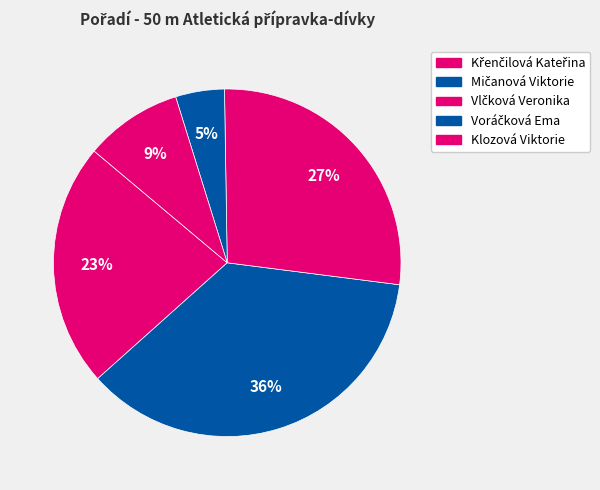

Combined, do Mičanová Viktorie and Křenčilová Kateřina account for over 50%?

Yes